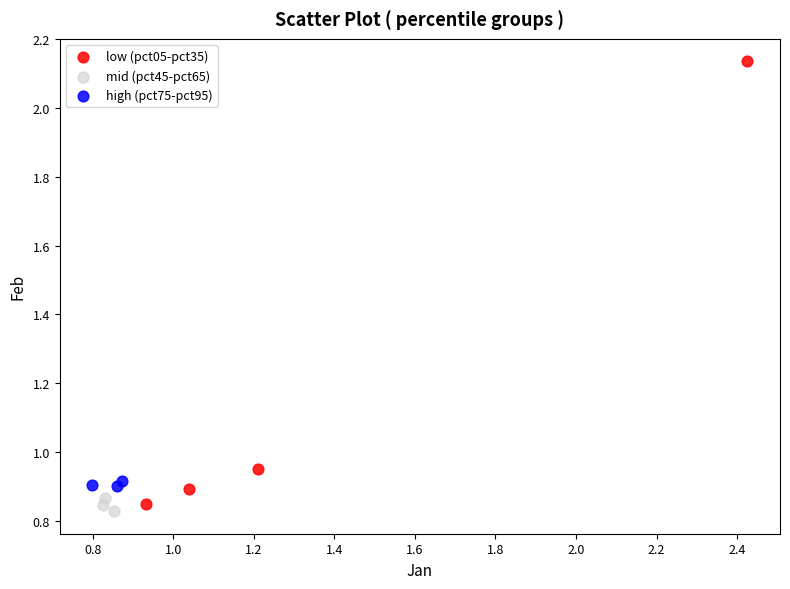

Which series has the largest Y range (max minus min)?

low (pct05-pct35)